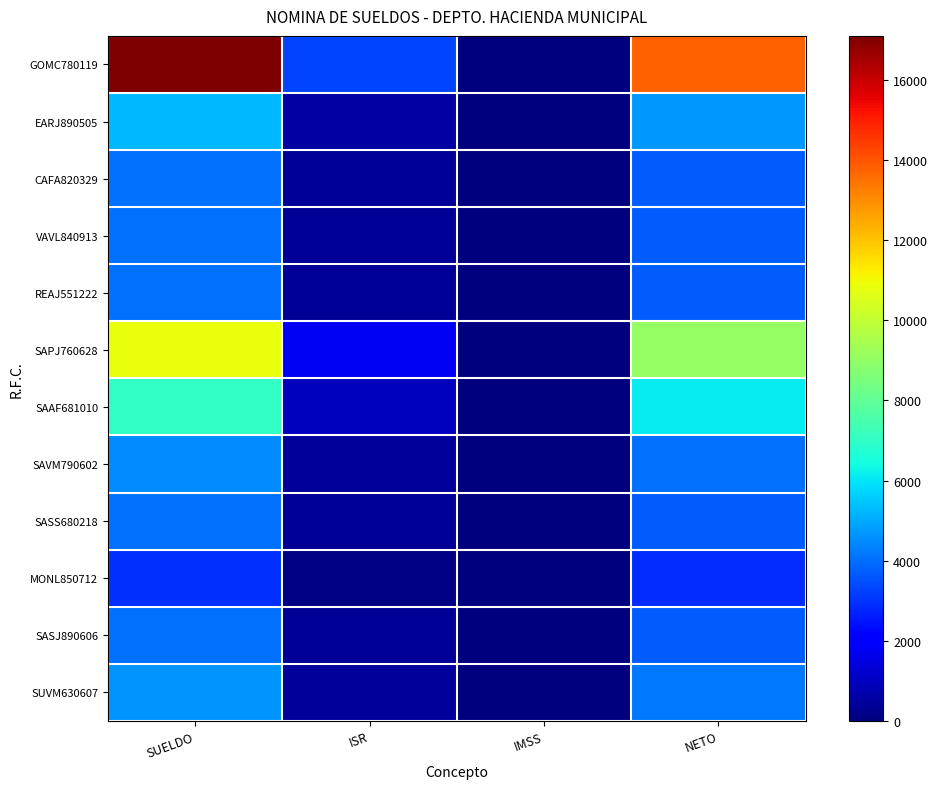

At how many categories does at least one series exceed 15131?

1